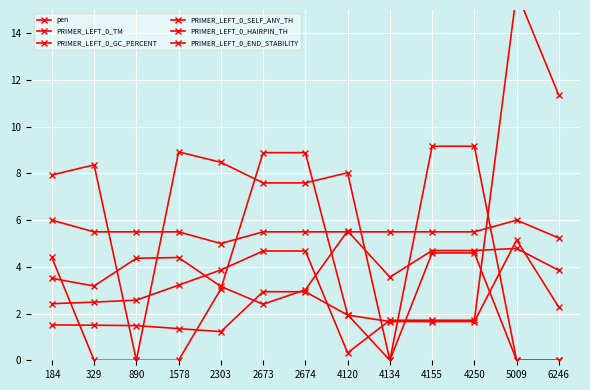

How many values in the PRIMER_LEFT_0_END_STABILITY series are below 3?

1